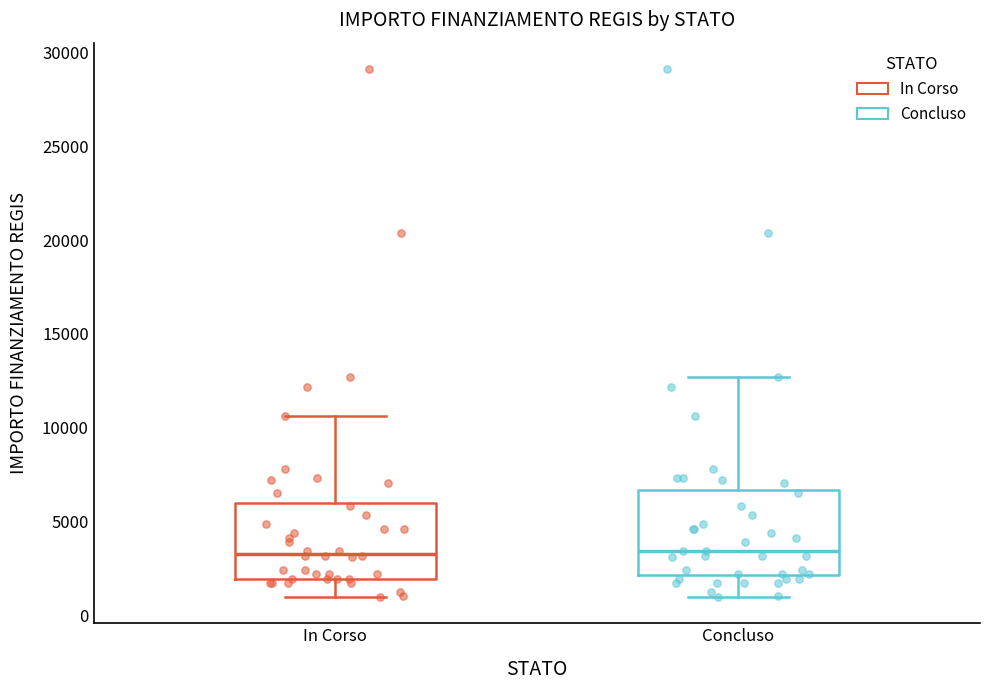

Reading left to right, read every box against the y-axis: the position of its median line, the range the box covers, and the ends of its whiskers. The values are not printed on the chart, so give them approximately, as read against the axis.

In Corso: median 3500, box 2000 to 6000, whiskers 1000 to 10500
Concluso: median 3500, box 2000 to 6500, whiskers 1000 to 12500